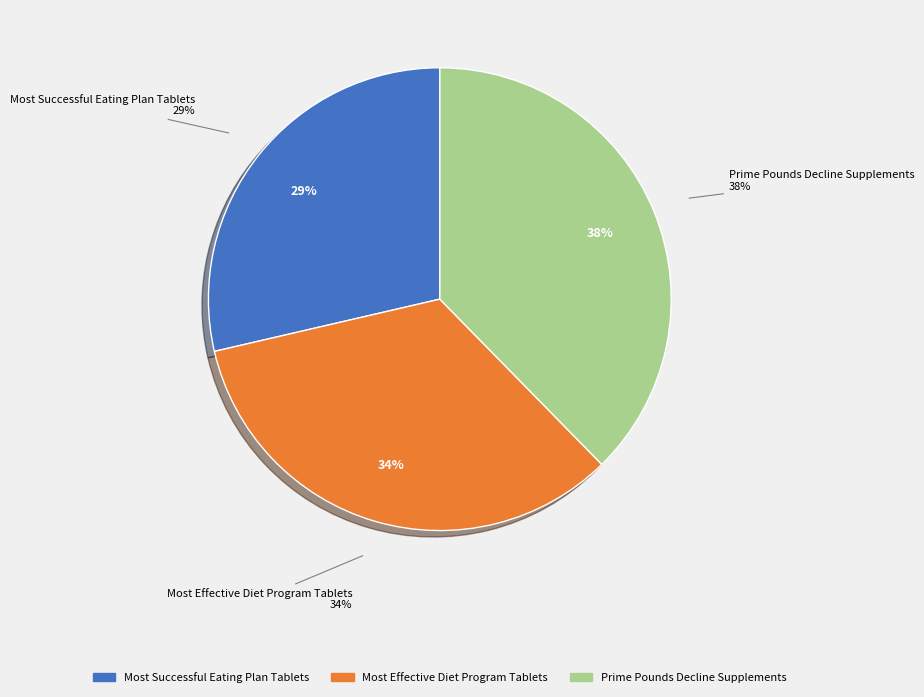

How many slices are in this pie chart?

3